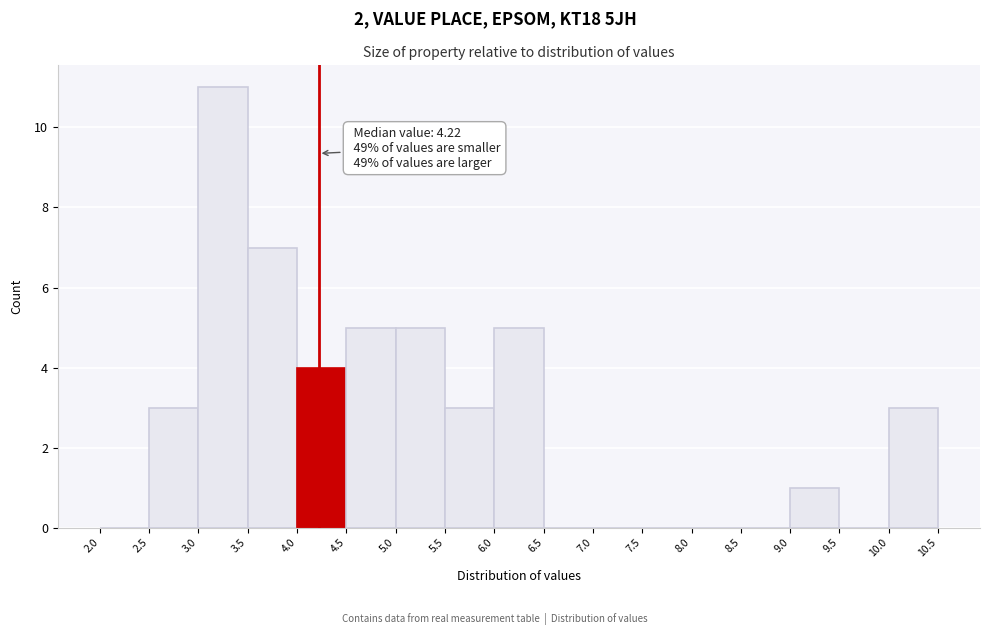

Over which range of the x-axis is the bar tallest?

3.0 to 3.5